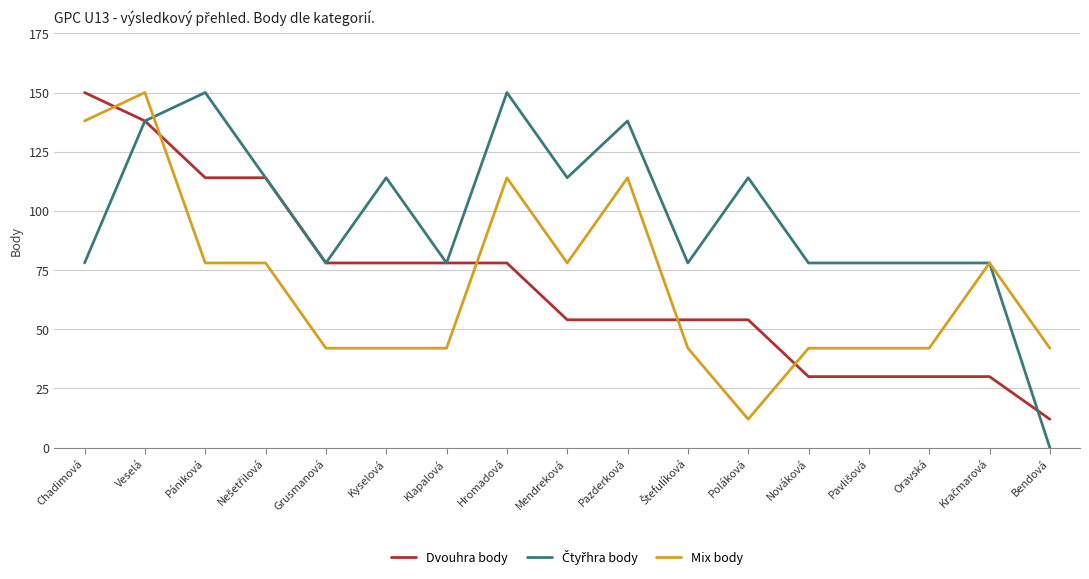

How many Dvouhra body values are between 30 and 78?

12